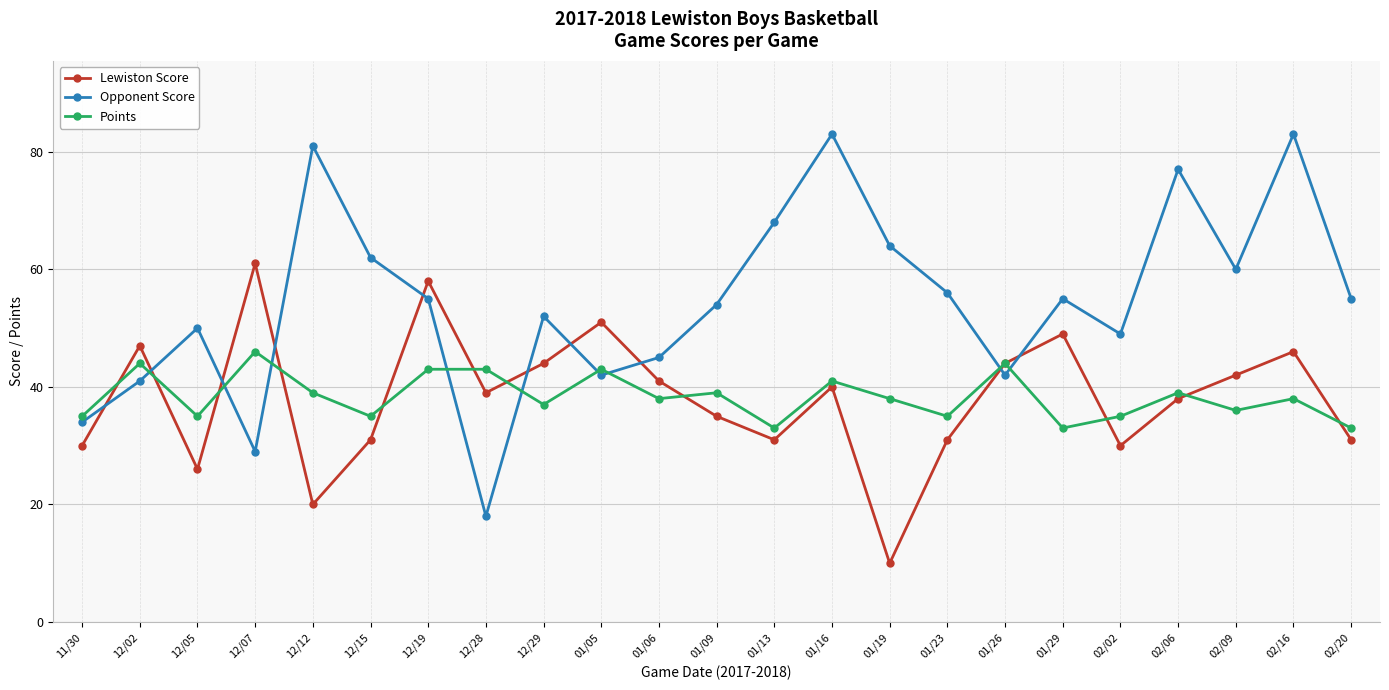

Reading left to right, extract all data points from this chart.

Lewiston Score: 11/30=30	12/02=47	12/05=26	12/07=61	12/12=20	12/15=31	12/19=58	12/28=39	12/29=44	01/05=51	01/06=41	01/09=35	01/13=31	01/16=40	01/19=10	01/23=31	01/26=44	01/29=49	02/02=30	02/06=38	02/09=42	02/16=46	02/20=31
Opponent Score: 11/30=34	12/02=41	12/05=50	12/07=29	12/12=81	12/15=62	12/19=55	12/28=18	12/29=52	01/05=42	01/06=45	01/09=54	01/13=68	01/16=83	01/19=64	01/23=56	01/26=42	01/29=55	02/02=49	02/06=77	02/09=60	02/16=83	02/20=55
Points: 11/30=35	12/02=44	12/05=35	12/07=46	12/12=39	12/15=35	12/19=43	12/28=43	12/29=37	01/05=43	01/06=38	01/09=39	01/13=33	01/16=41	01/19=38	01/23=35	01/26=44	01/29=33	02/02=35	02/06=39	02/09=36	02/16=38	02/20=33